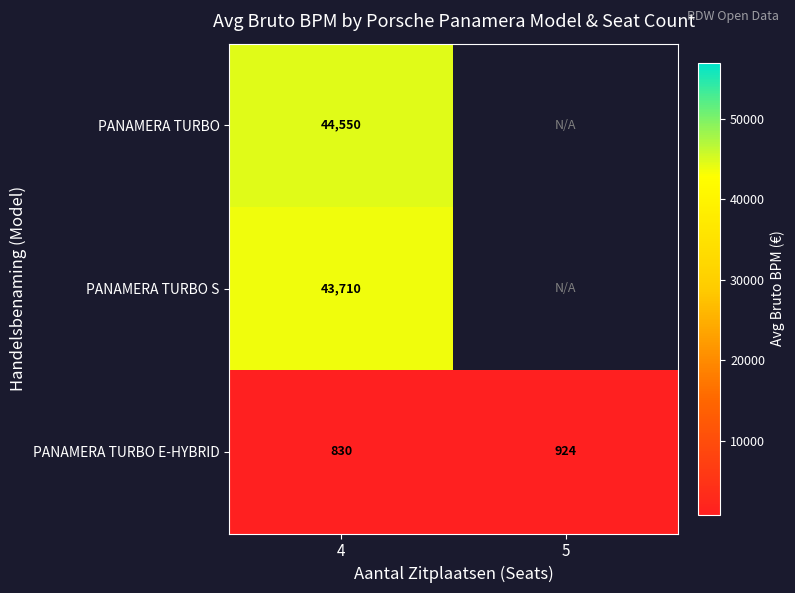

Rank the categories by PANAMERA TURBO E-HYBRID value from highest to lowest.

5, 4